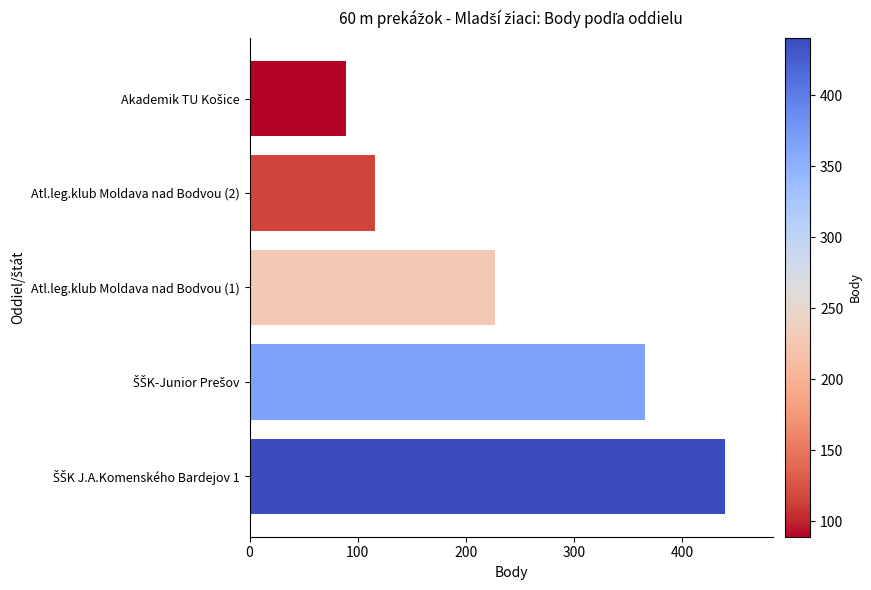

What is the greatest value displayed?

440